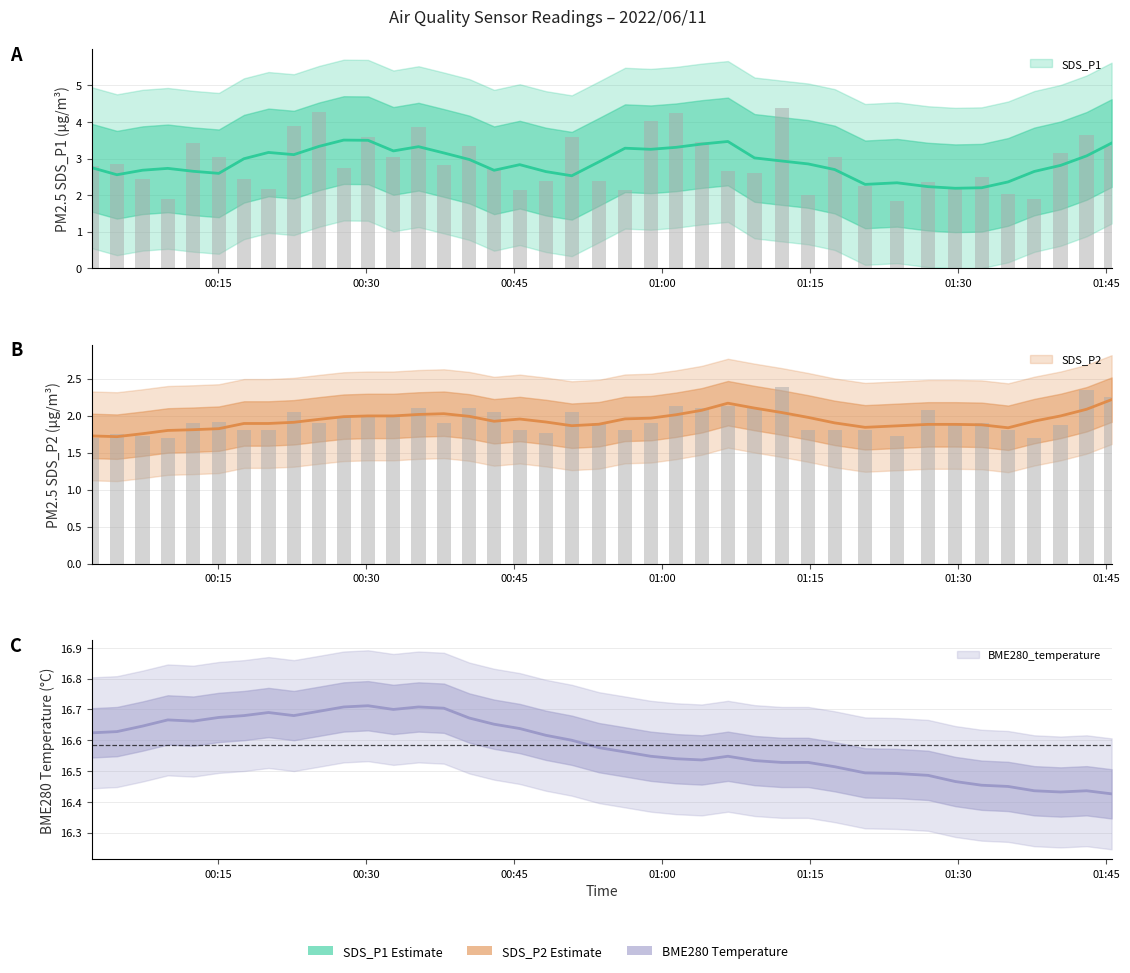

At which label is SDS_P2 closest to 2?

2022/06/11 00:27:44